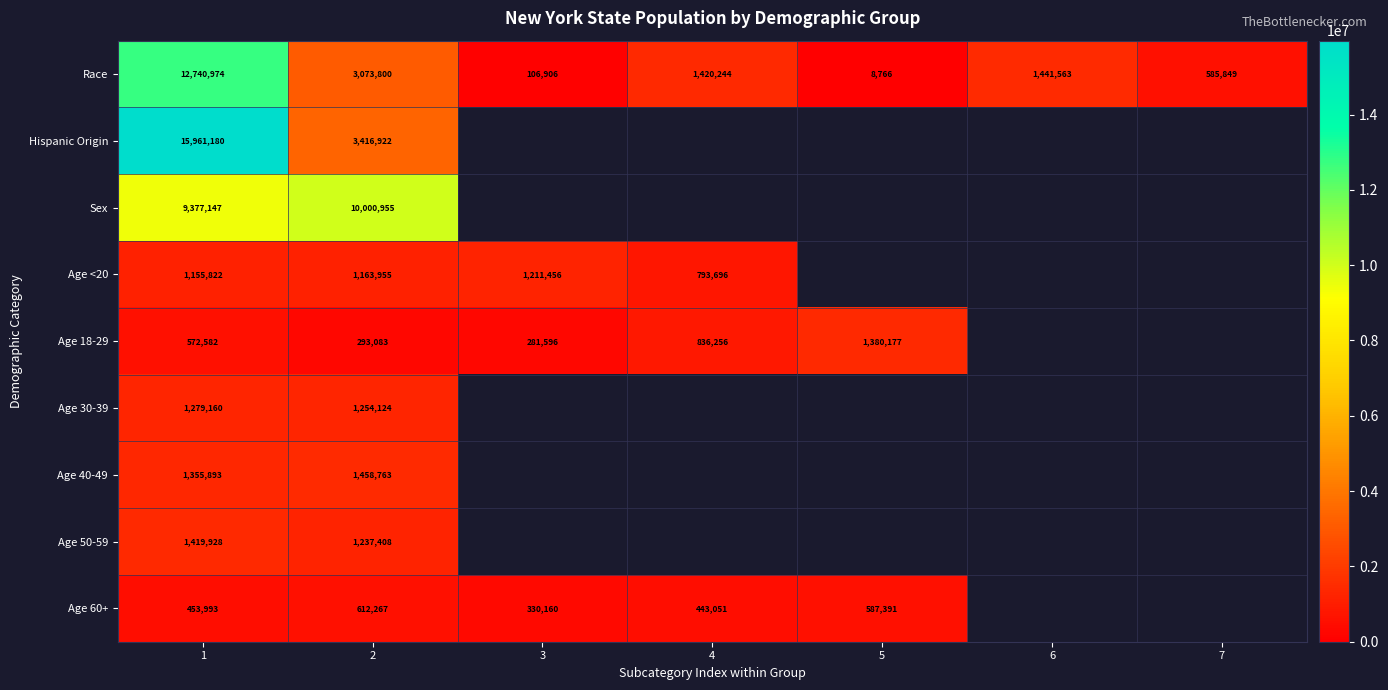

What is the spread (max minus min) of values at 1?

15507187